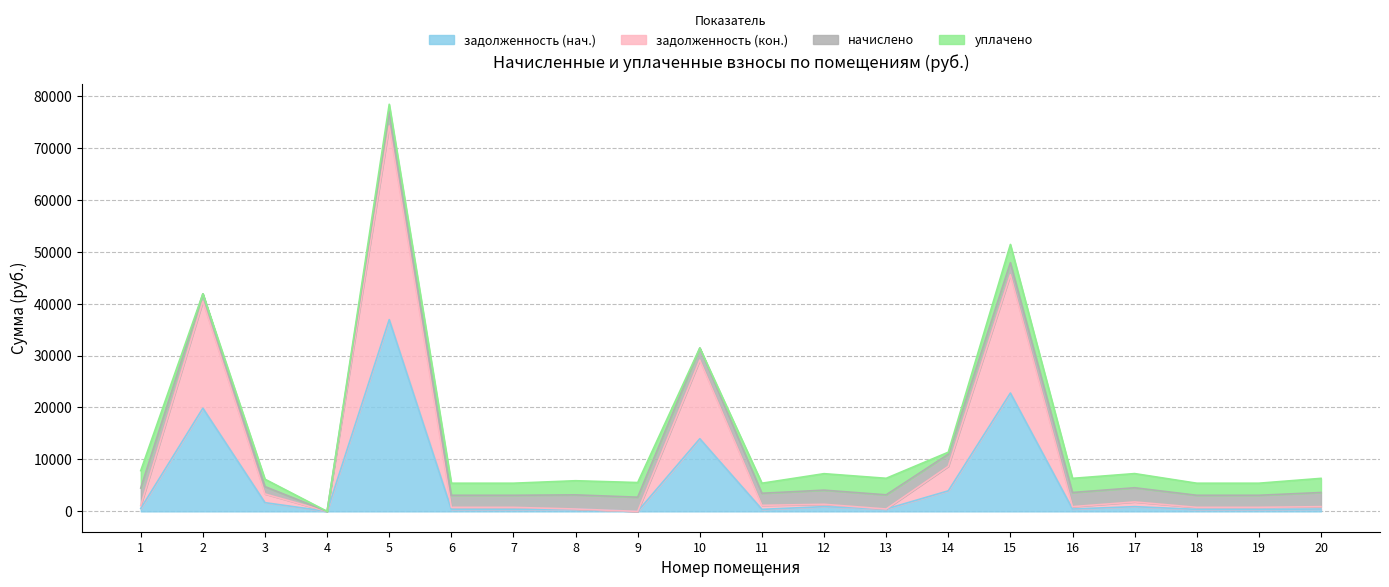

What is the maximum value for задолженность (нач.)?

36909.1